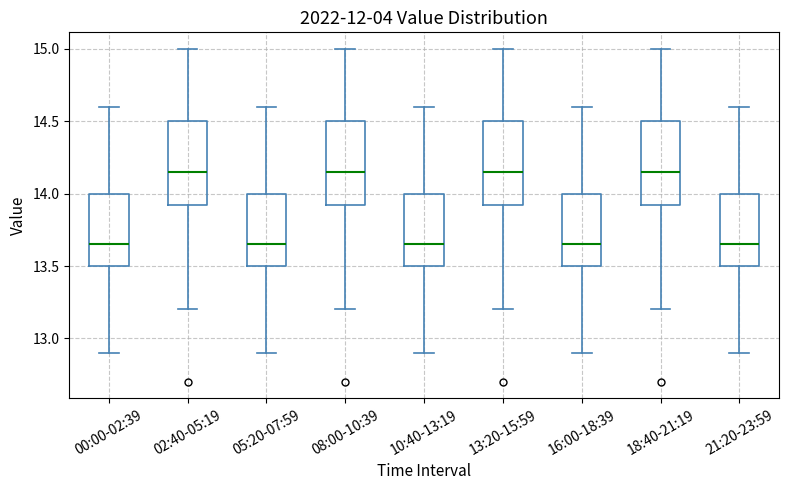

Where does the lower whisker of the box for 00:00-02:39 end on the y-axis? The values are not printed on the chart, so give them approximately, as read against the axis.

12.90